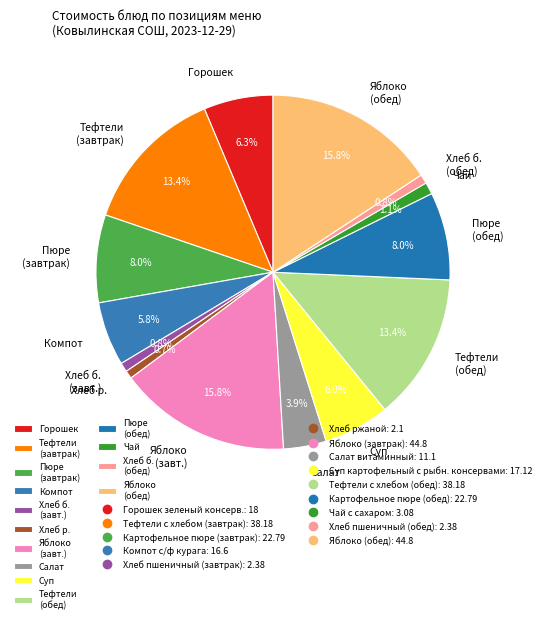

Does any single category account for the majority?

No